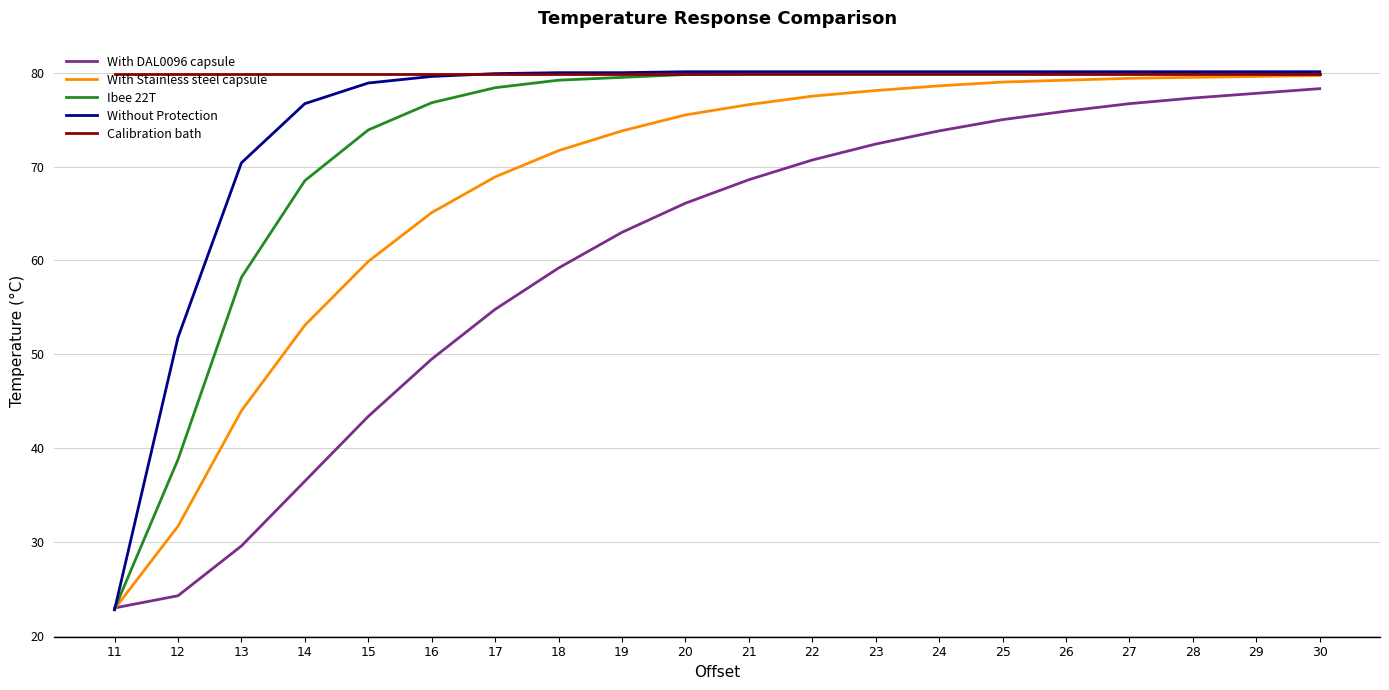

What value does the Calibration bath series have at 25?

79.8